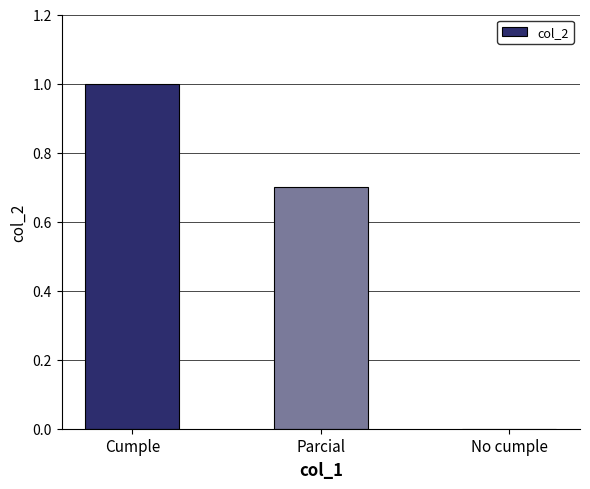

Which label corresponds to the largest value in the chart?

Cumple